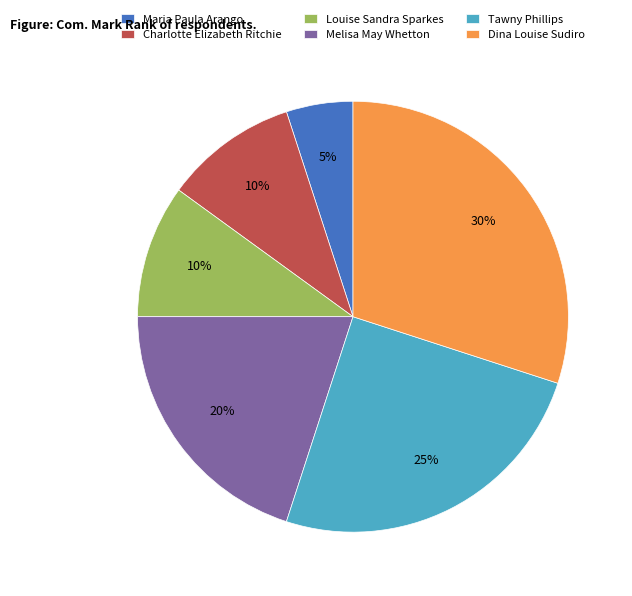

To the nearest percent, what is the average slice percentage?

17%